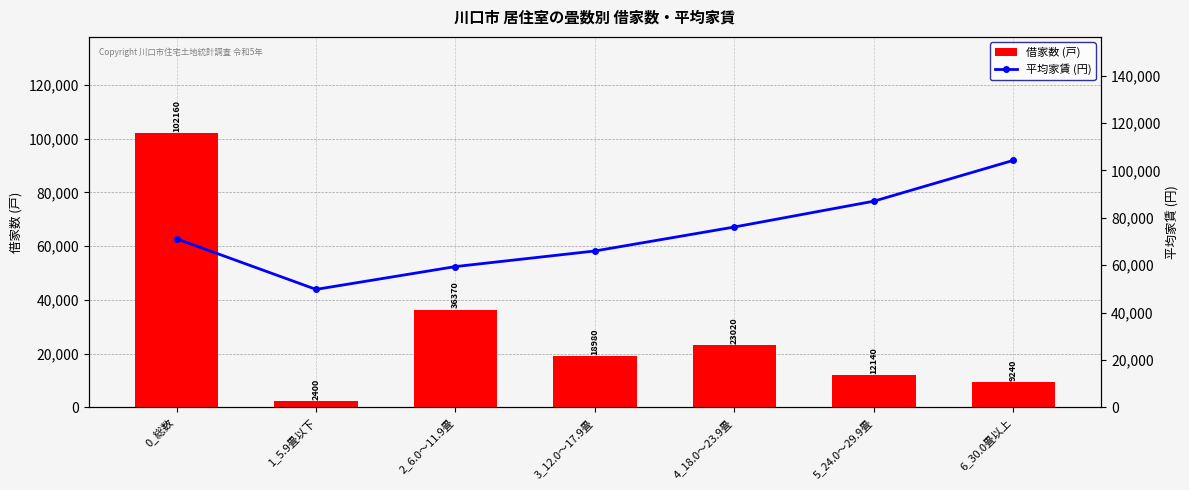

Reading left to right, what are all the values shown in this chart?

借家数 (戸): 102160	2400	36370	18980	23020	12140	9240
平均家賃 (円): 71147	49762	59402	65988	76113	87019	104261